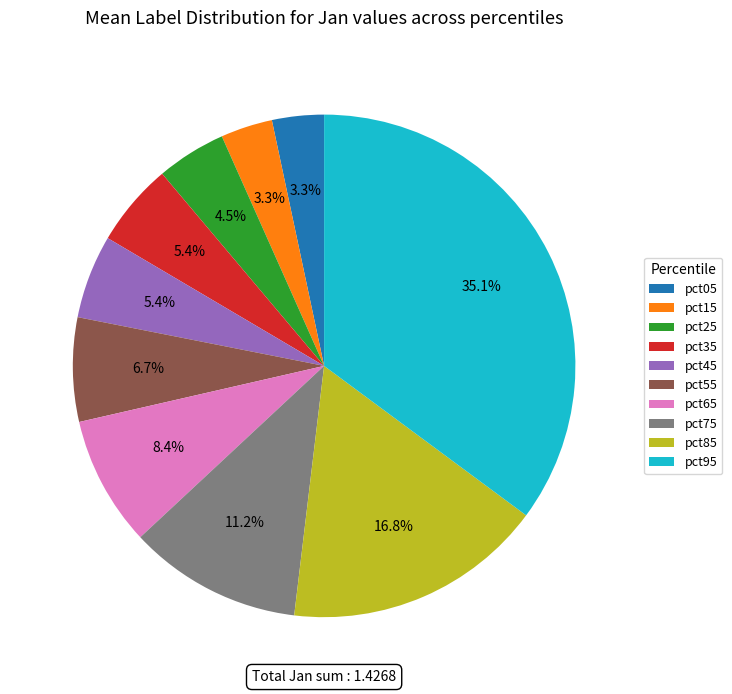

To the nearest percent, what is the difference between the pct55 and pct25 slice percentages?

2%